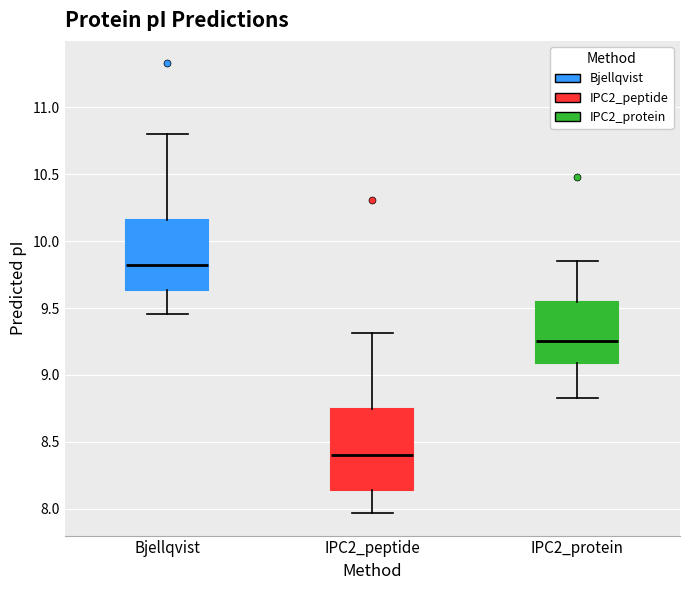

Reading left to right, read every box against the y-axis: the position of its median line, the range the box covers, and the ends of its whiskers. The values are not printed on the chart, so give them approximately, as read against the axis.

Bjellqvist: median 9.80, box 9.65 to 10.15, whiskers 9.45 to 10.80
IPC2_peptide: median 8.40, box 8.15 to 8.75, whiskers 7.95 to 9.30
IPC2_protein: median 9.25, box 9.10 to 9.55, whiskers 8.85 to 9.85